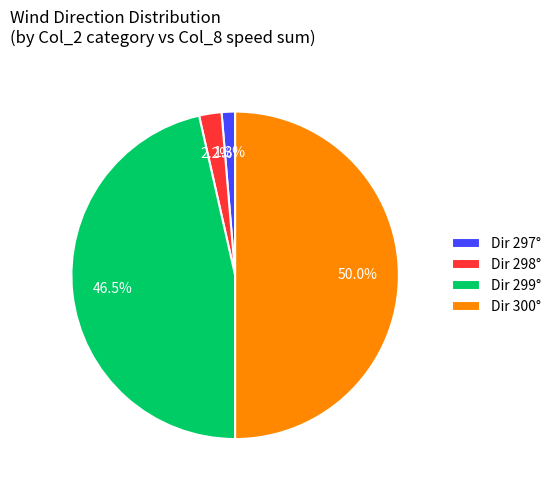

Does Dir 297° account for over 50% of the chart?

No